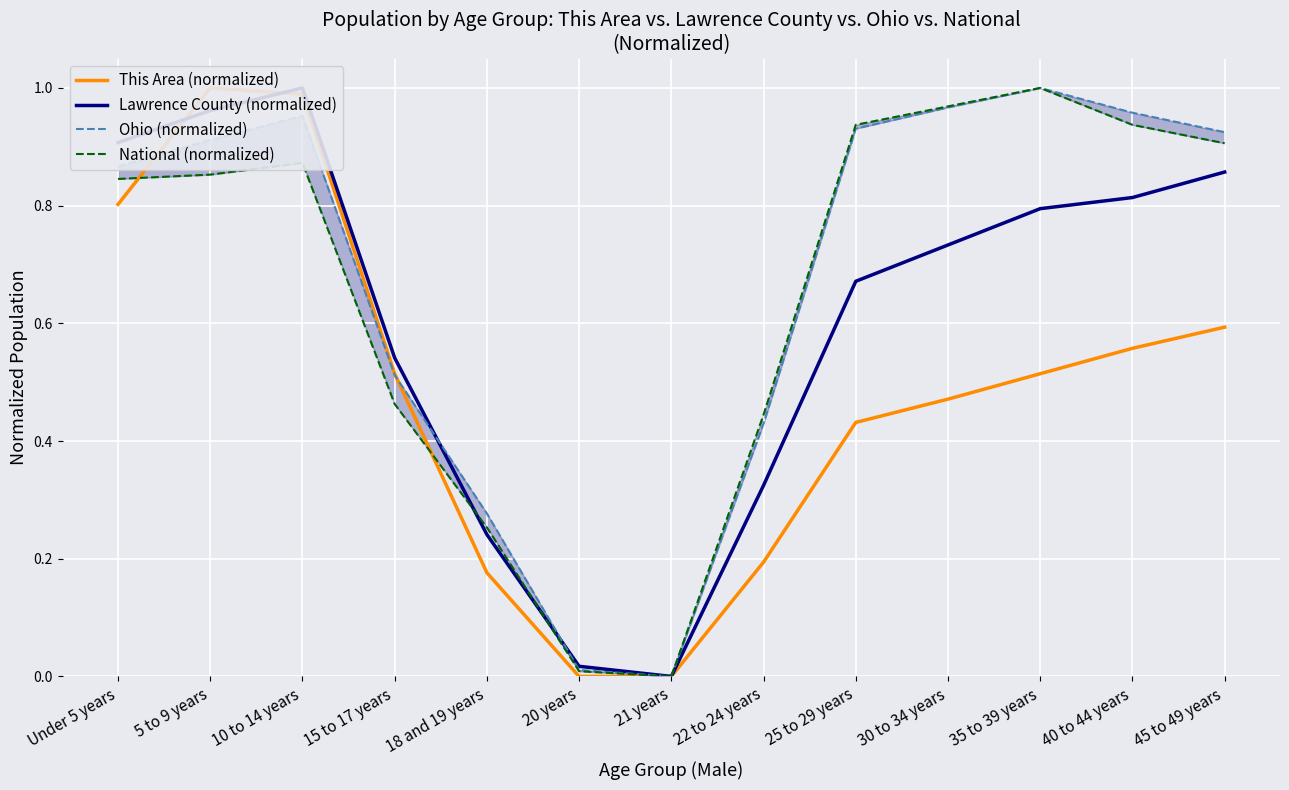

Which series ends up on top after the final intersection of National (normalized) and Lawrence County (normalized)?

Lawrence County (normalized)